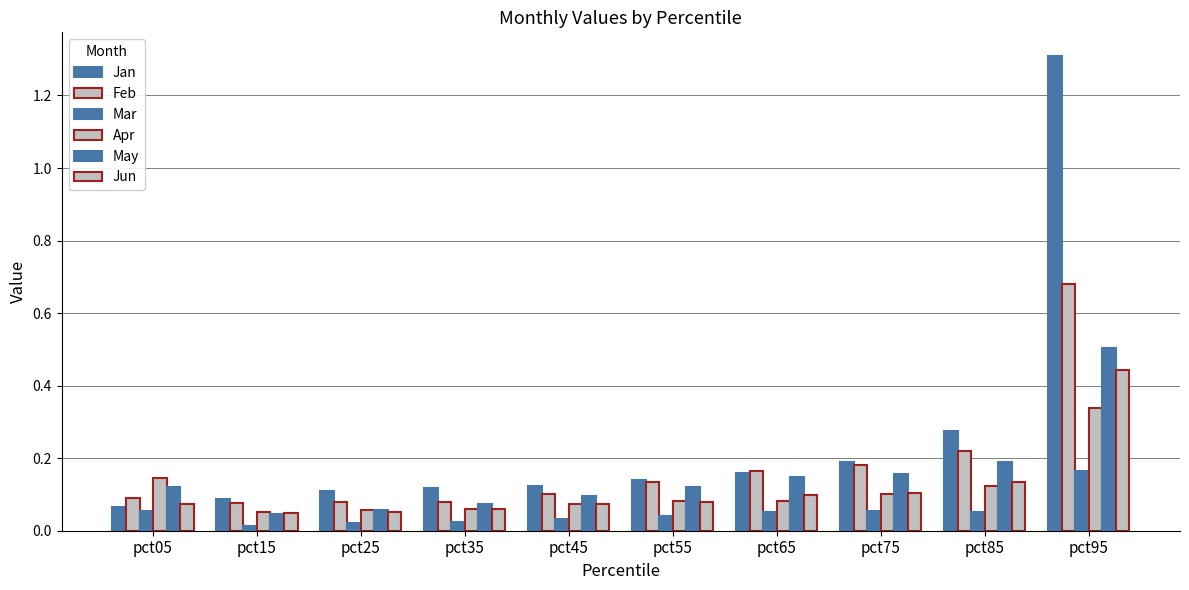

Is it true that Feb equals 0.1 at pct35?

True